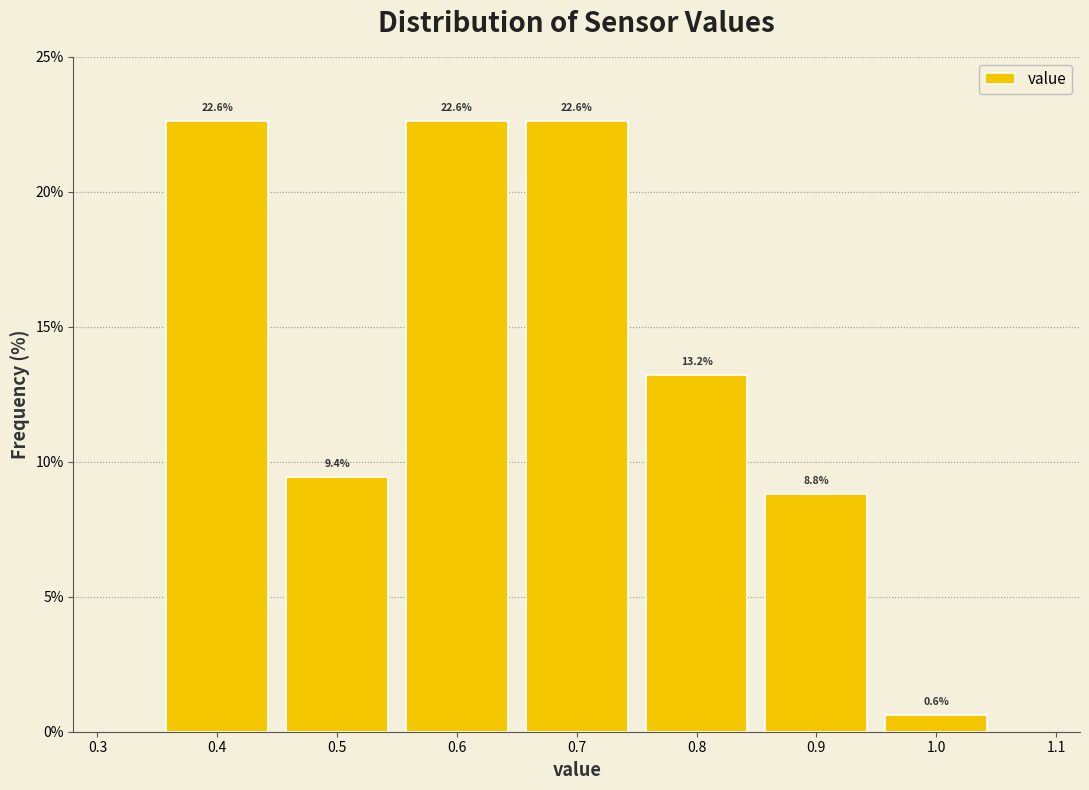

Reading left to right, transcribe this chart: for each bar, give the range it covers on the x-axis and its height.

0.35 to 0.45: 22.6
0.45 to 0.55: 9.4
0.55 to 0.65: 22.6
0.65 to 0.75: 22.6
0.75 to 0.85: 13.2
0.85 to 0.95: 8.8
0.95 to 1.05: 0.6